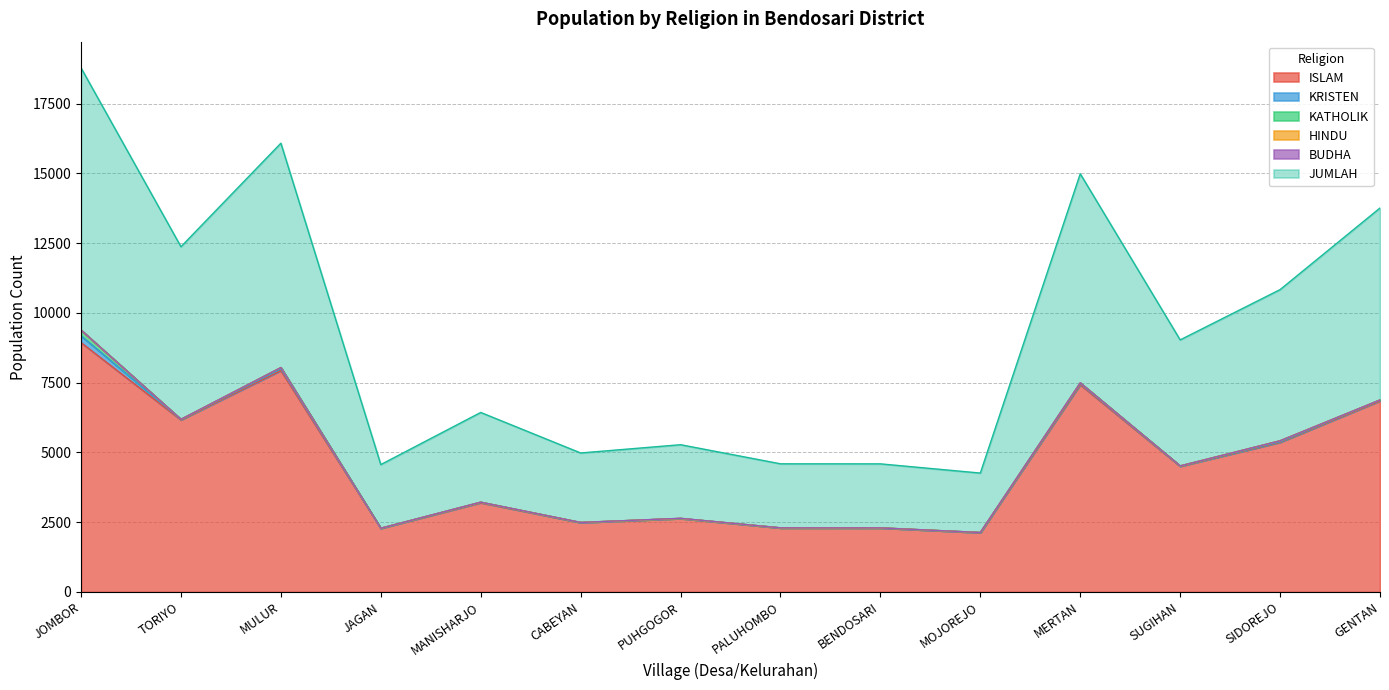

True or false: KRISTEN has a value of 39 at MERTAN.

True